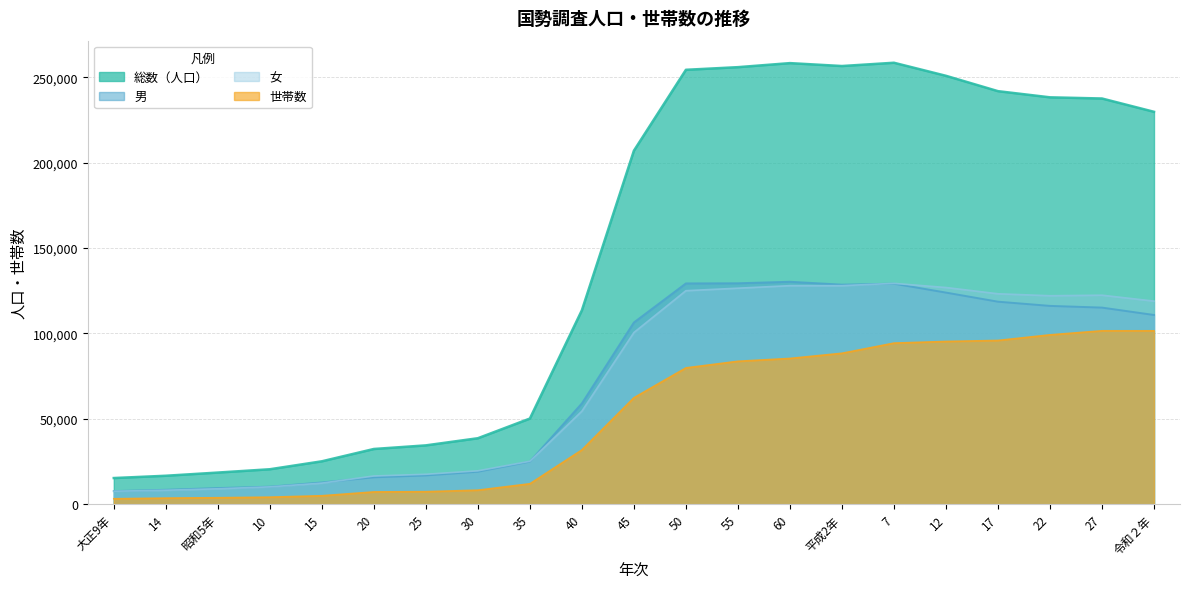

Does the chart have visible grid lines?

Yes